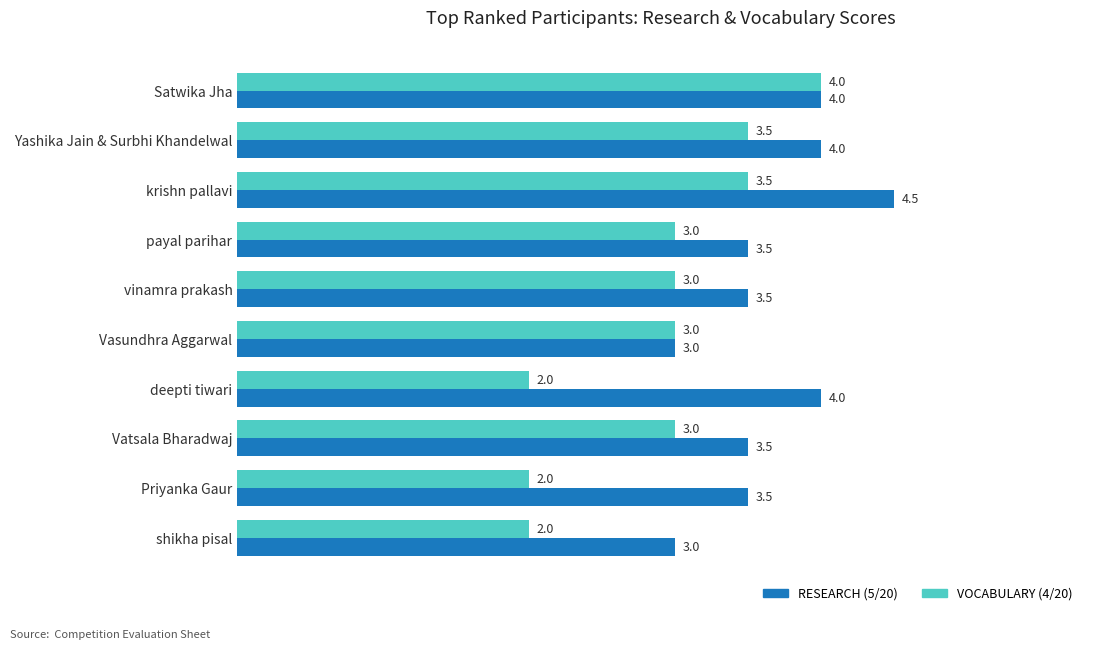

The VOCABULARY (4/20) series shows 3.0 at vinamra prakash. True or false?

True